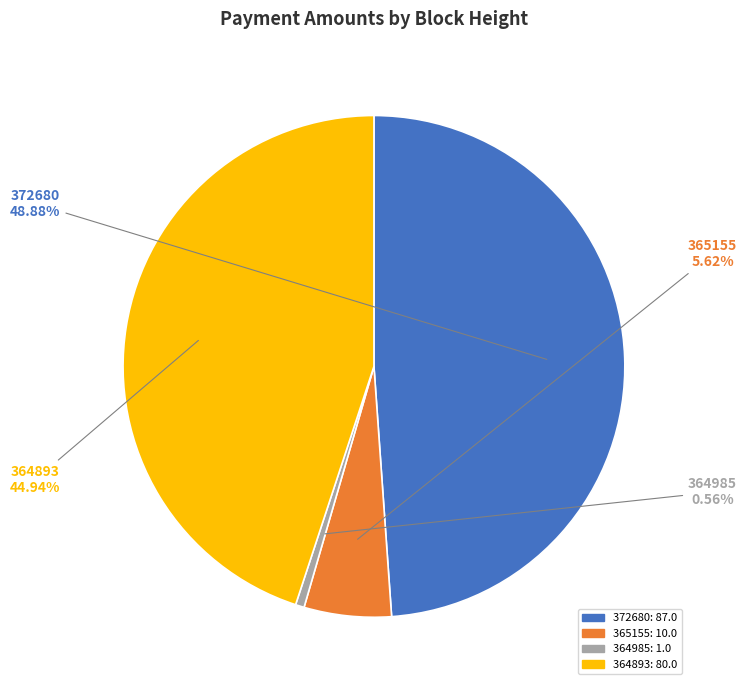

What percentage is the 364985 slice, to the nearest percent?

1%